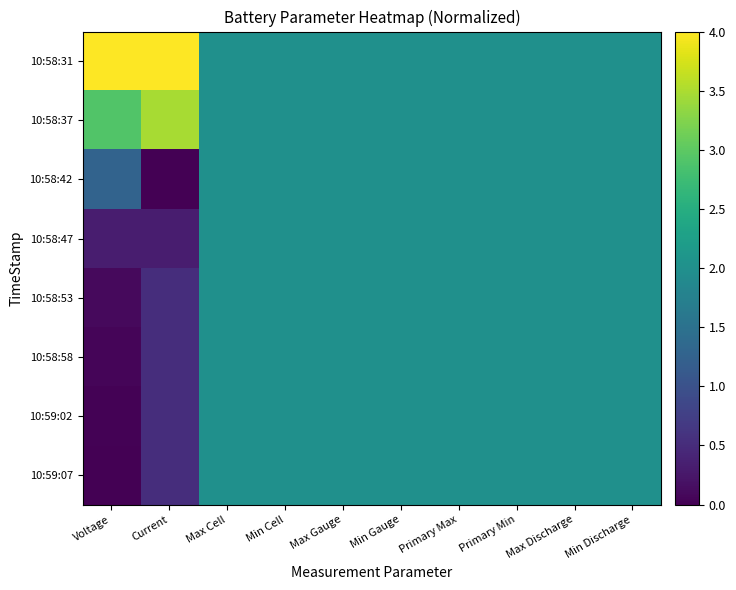

At which category is the sum across all series the highest?

Max Cell